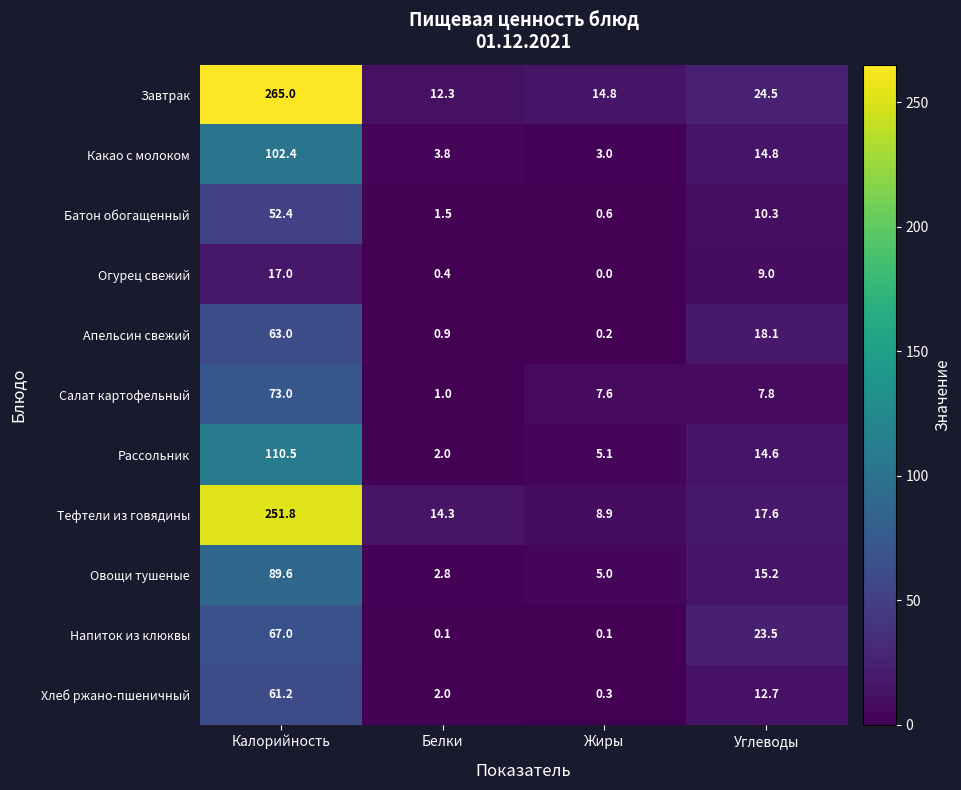

How many values in the Напиток из клюквы series exceed 23?

2